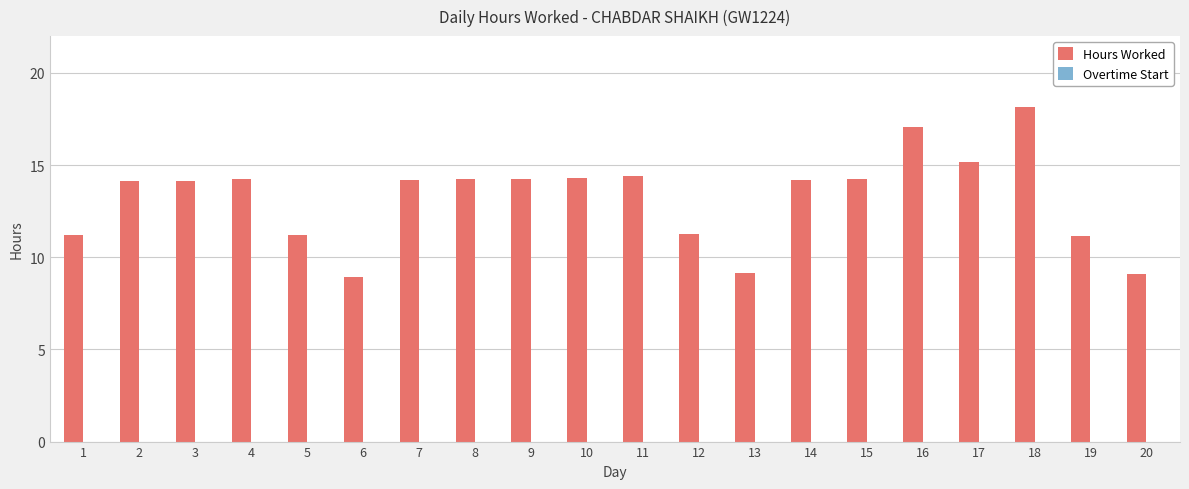

Read the value at 16.

17.1